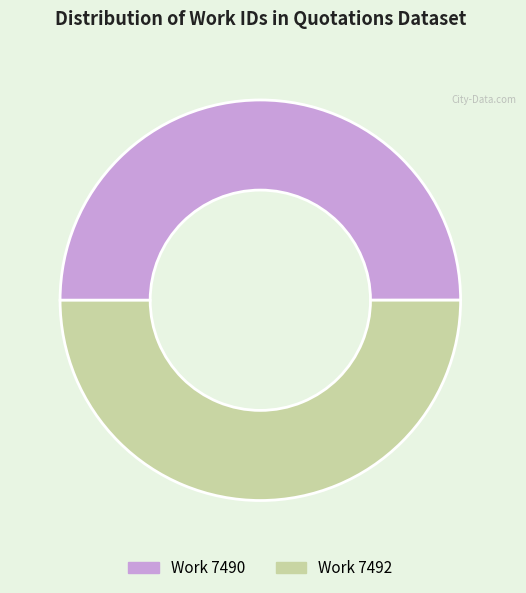

What is the ratio of the value at Work 7492 to the value at Work 7490?

1.0